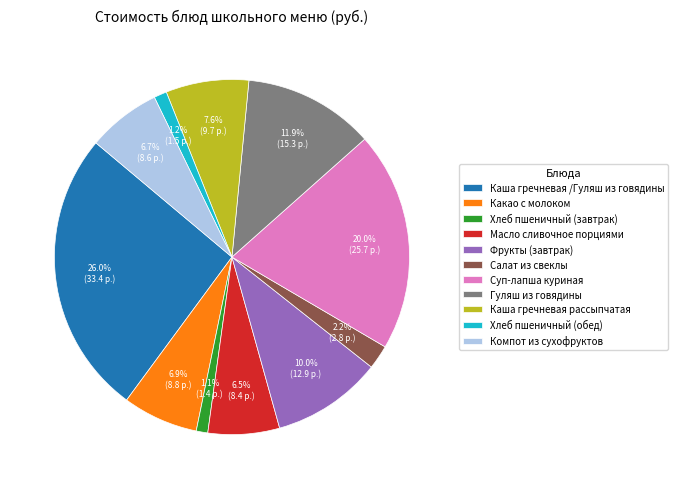

Count the number of slices in the pie.

11